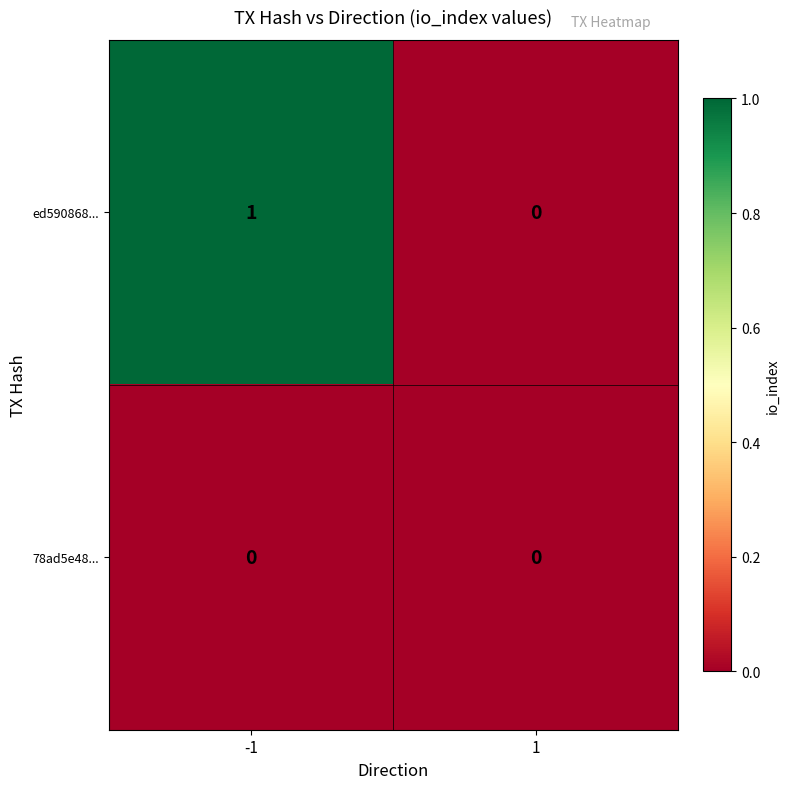

Is it true that ed590868... equals 0 at 1?

True